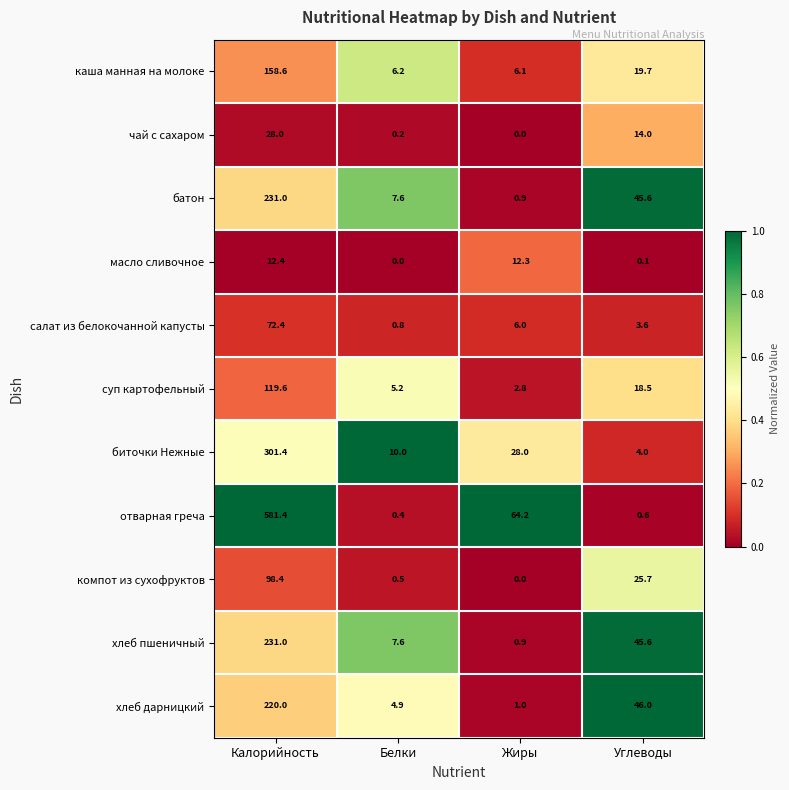

What is the approximate value of хлеб пшеничный at Белки?

7.6